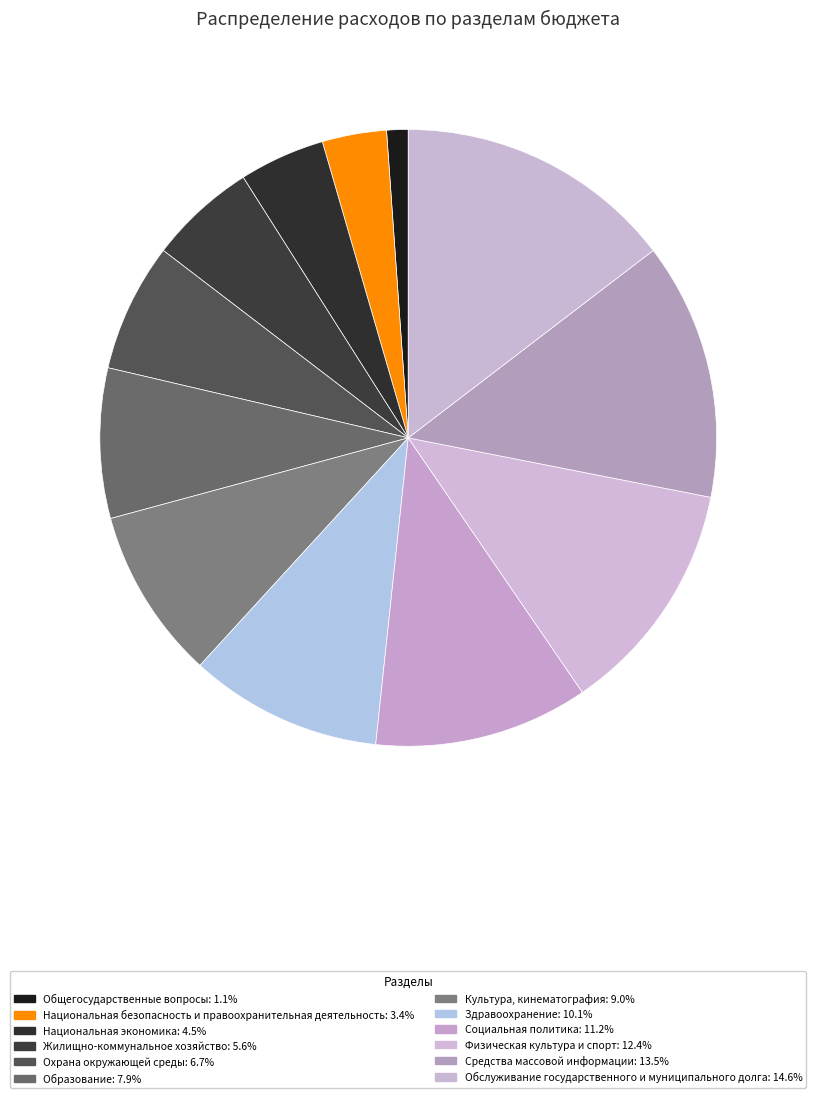

Count the number of slices in the pie.

12